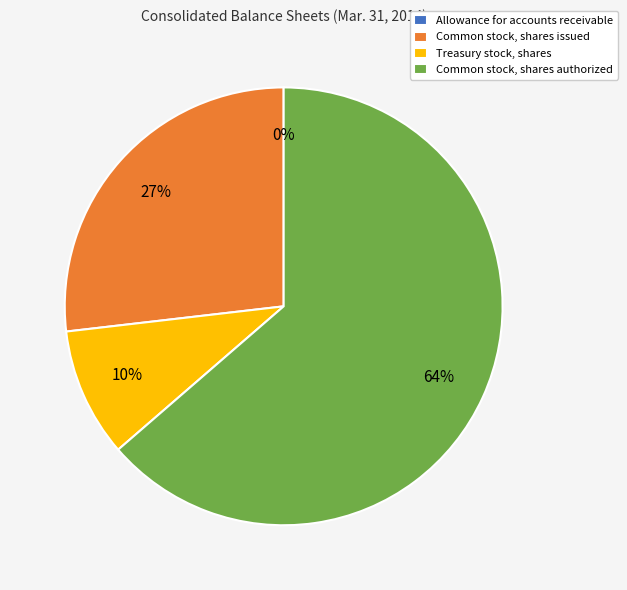

Combined, do Common stock, shares issued and Common stock, shares authorized account for over 50%?

Yes